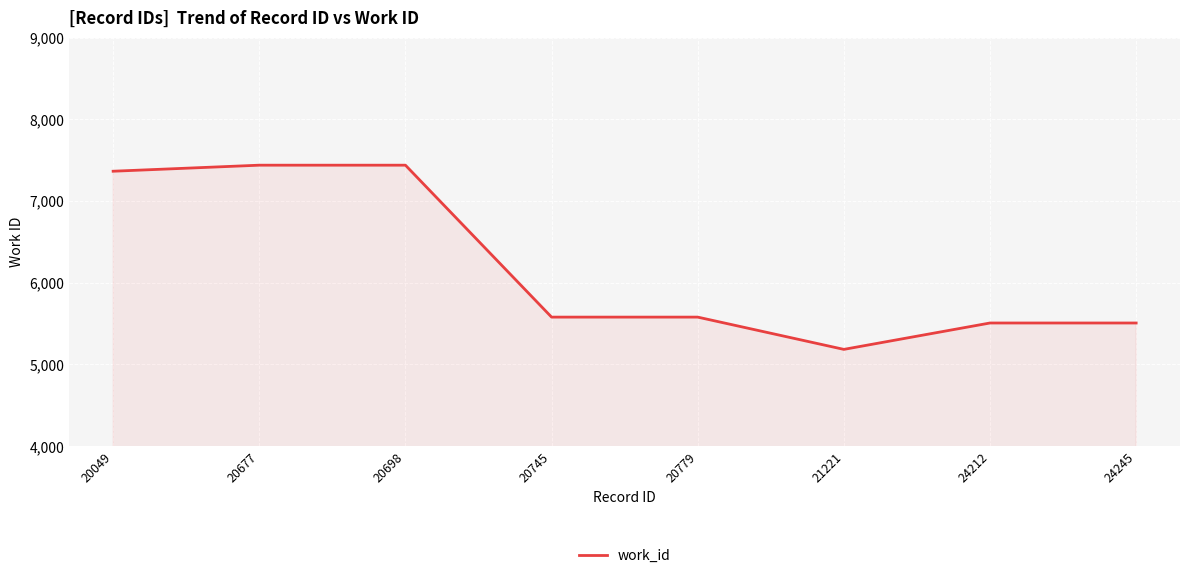

What is the difference between the maximum and minimum values?

2255